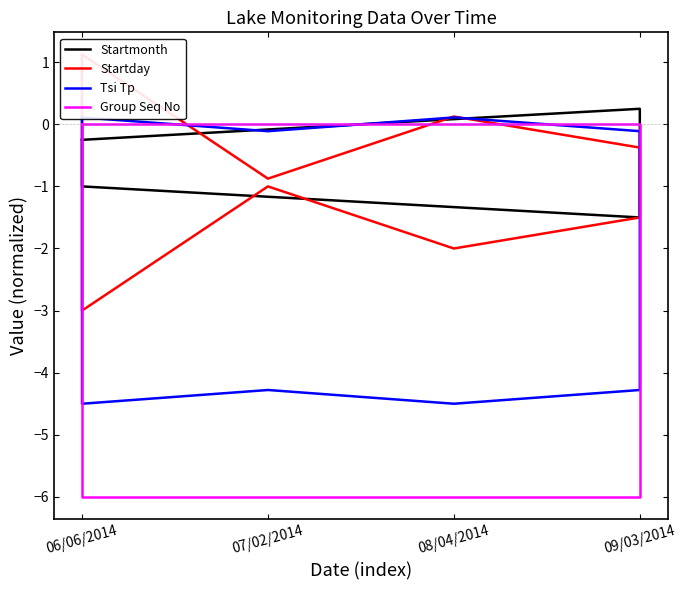

The Group Seq No series shows -2.2 at 06/06/2014. True or false?

False